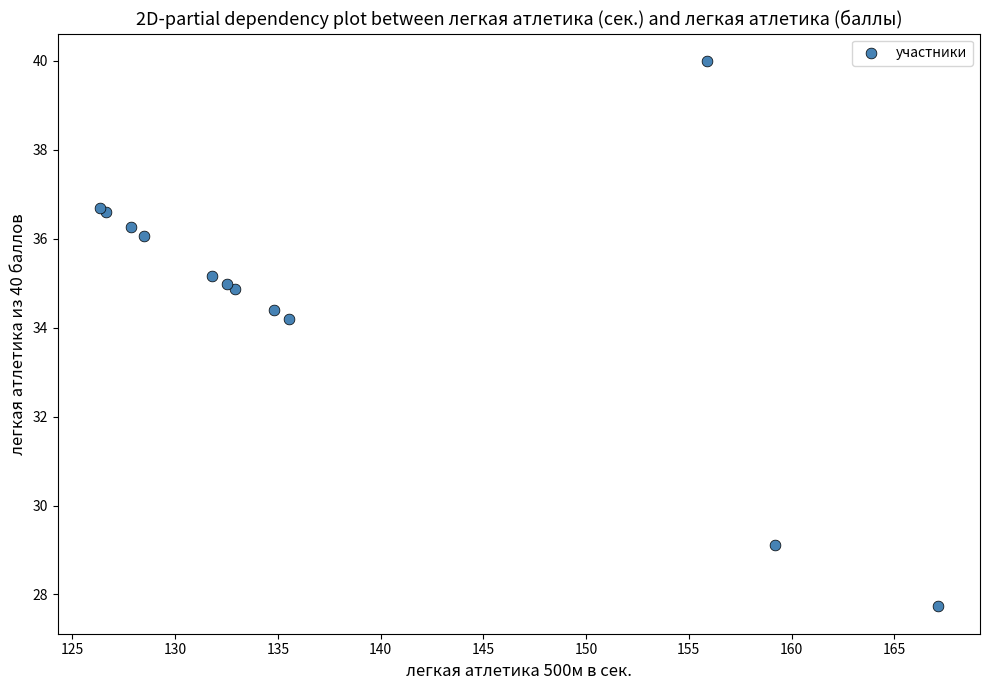

What Y value in the scatter plot is closest to 33?

34.2